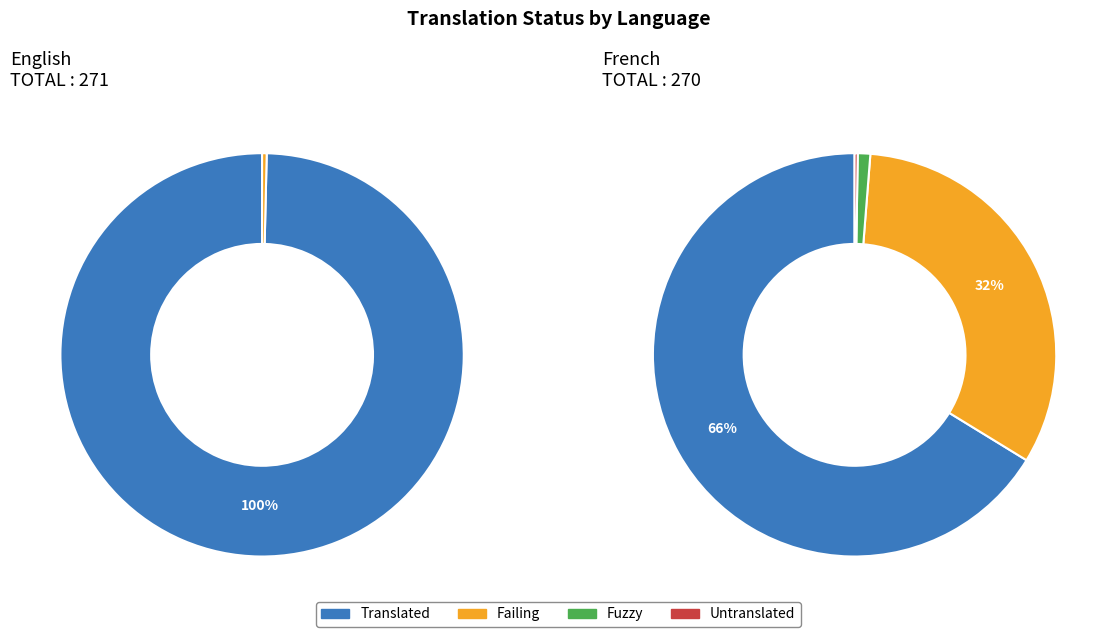

True or false: English accounts for 50% of the total.

True